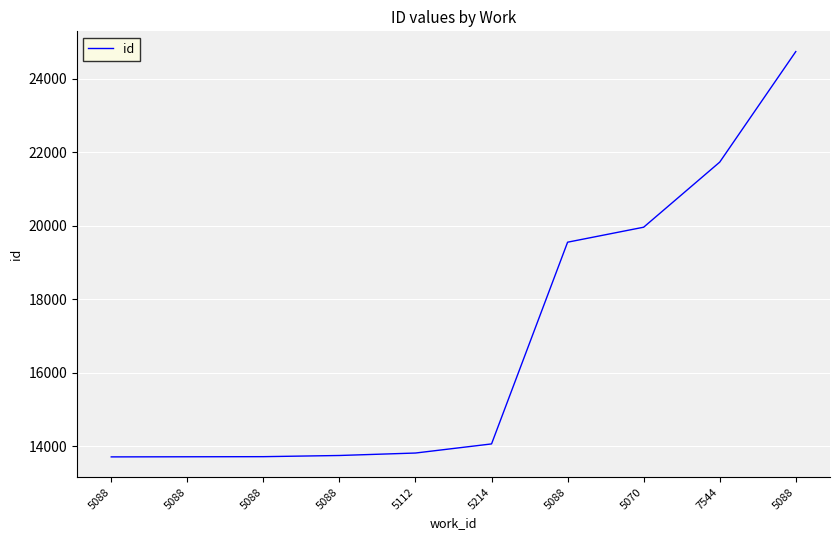

The chart shows a value of 19236 at 5088. True or false?

False